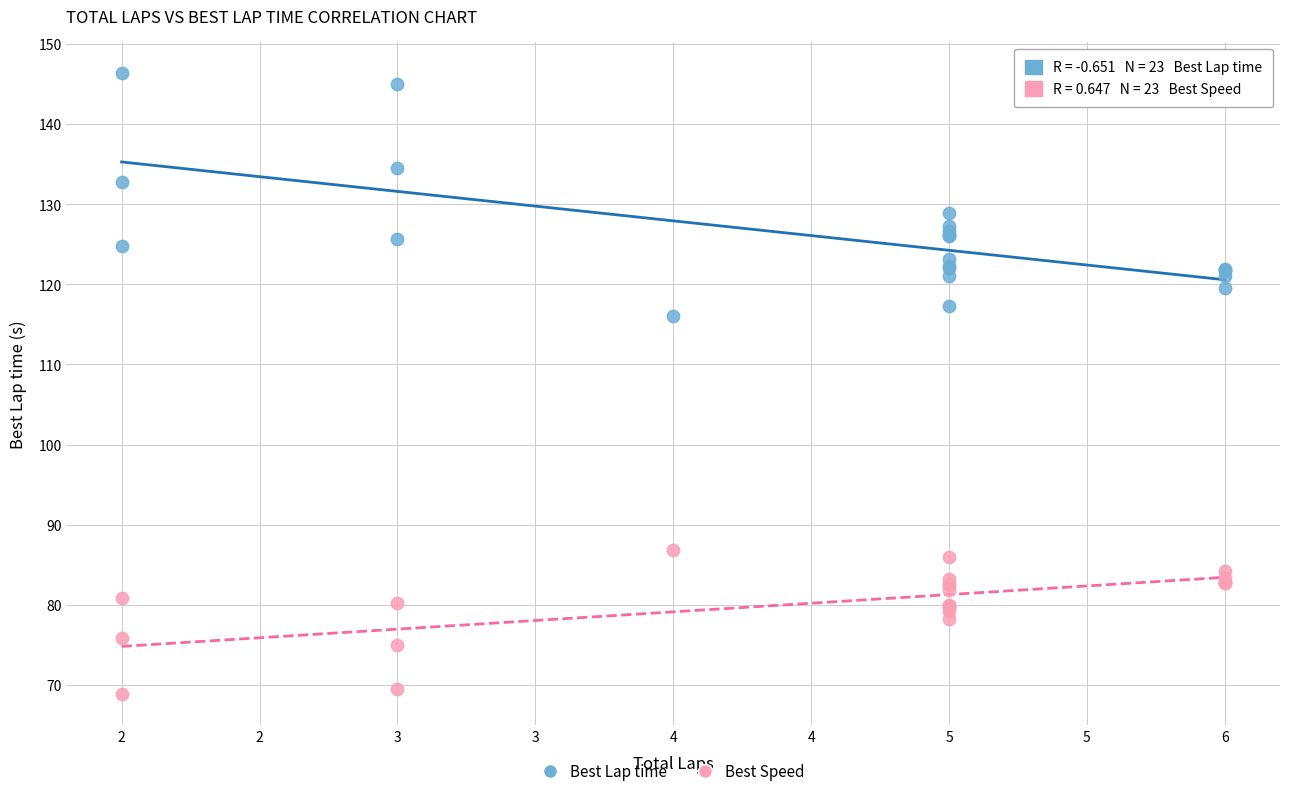

Across all series, what Y value is closest to 107?

116.0